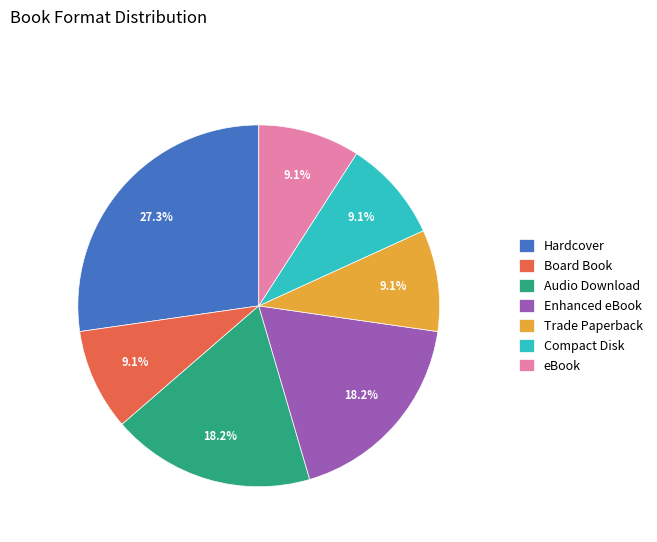

To the nearest percent, what is the combined percentage of Enhanced eBook and Trade Paperback?

27%